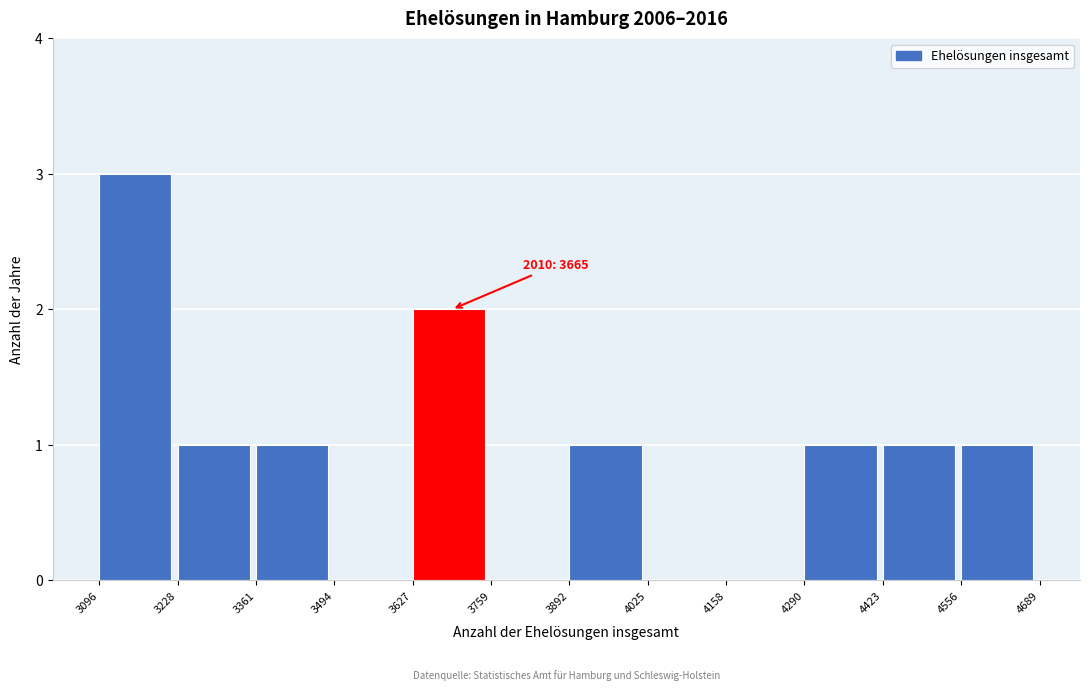

Which range on the x-axis has the tallest bar?

3096 to 3228